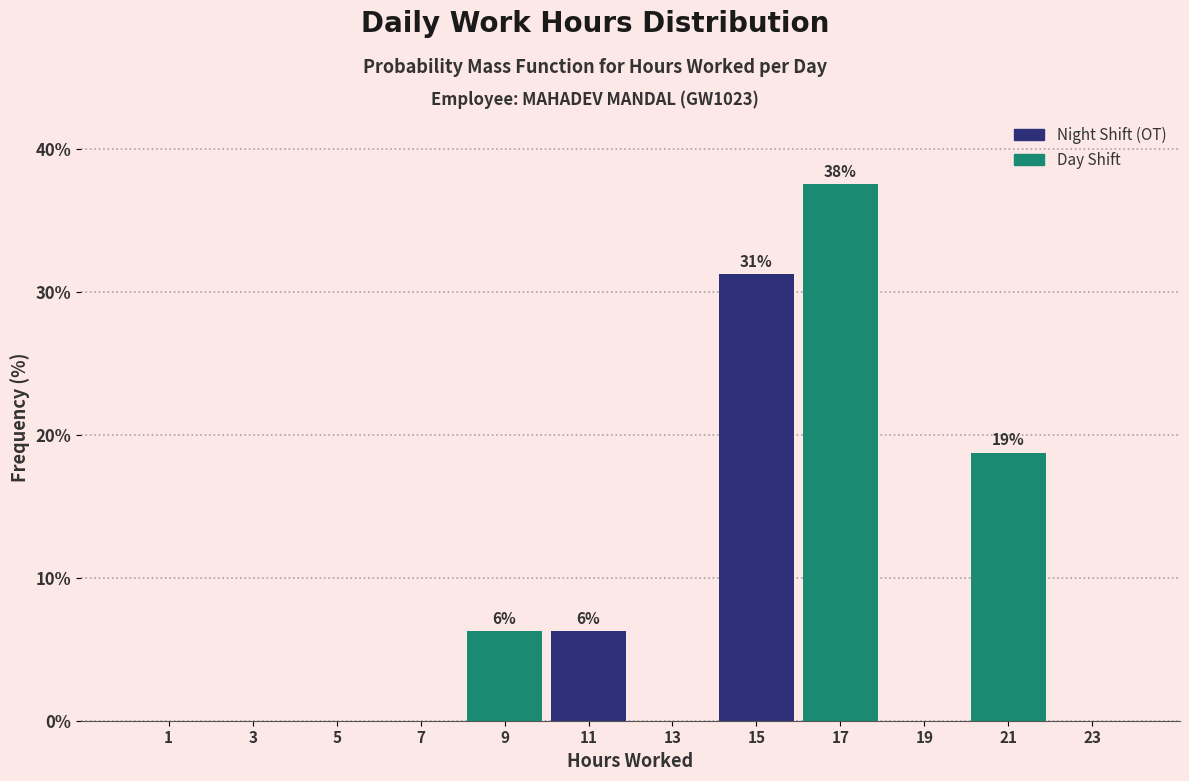

Which range on the x-axis has the tallest bar?

16 to 18